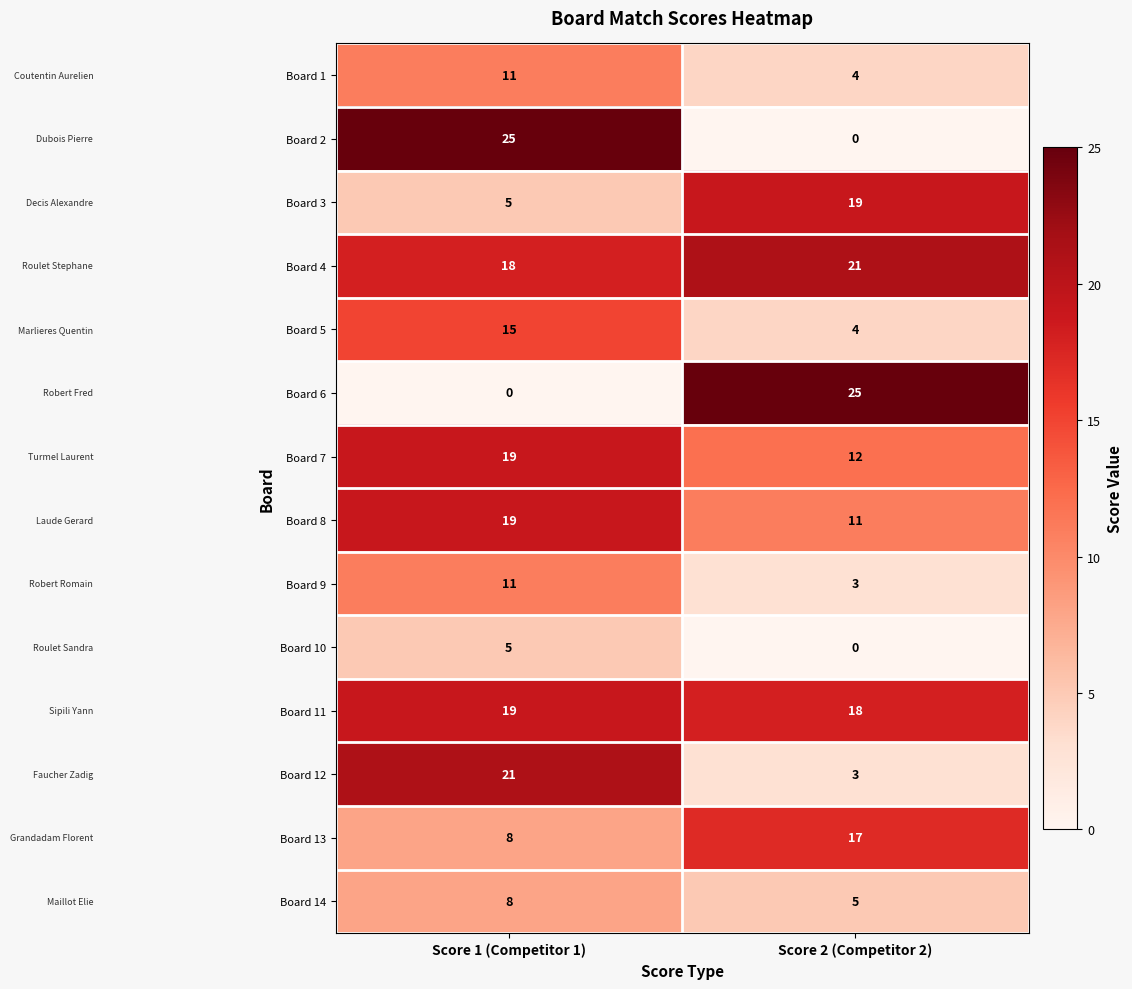

Is it true that Board 11 equals 18 at Score 2 (Competitor 2)?

True